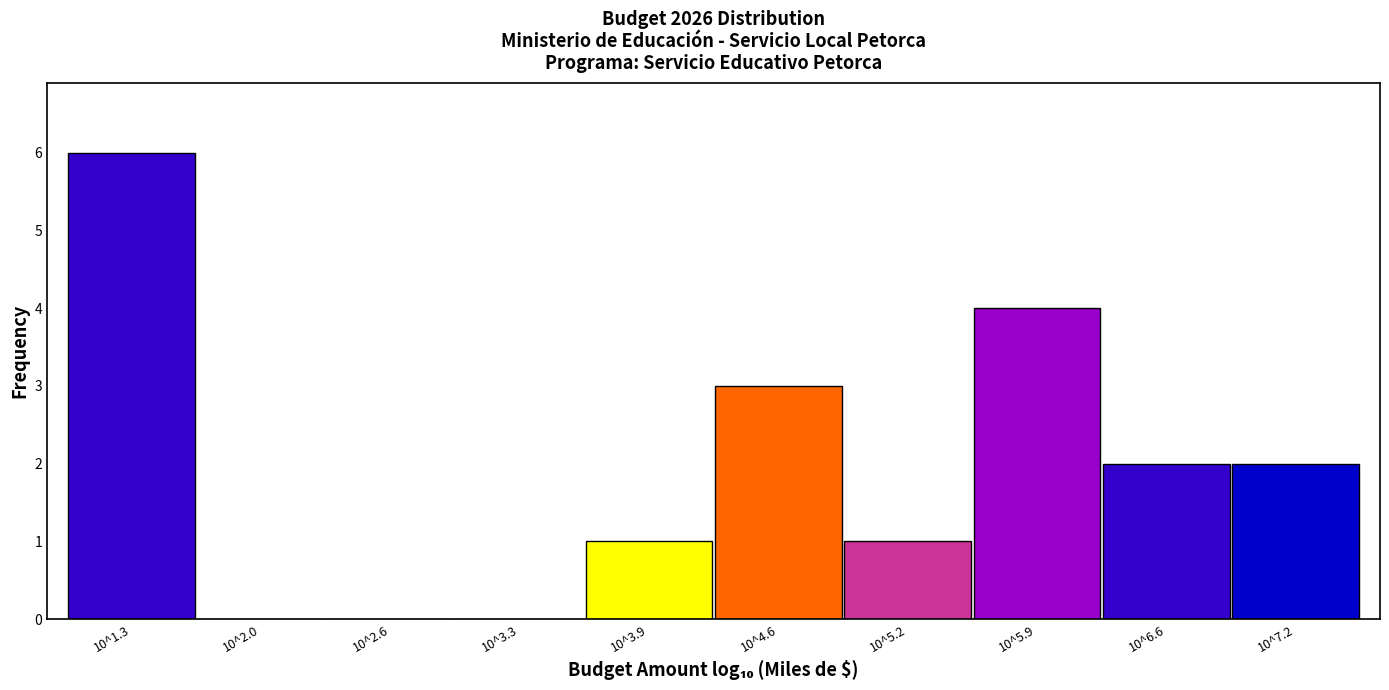

Reading right to left, extract all data points from this chart.

10^7.2=2	10^6.6=2	10^5.9=4	10^5.2=1	10^4.6=3	10^3.9=1	10^3.3=0	10^2.6=0	10^2.0=0	10^1.3=6